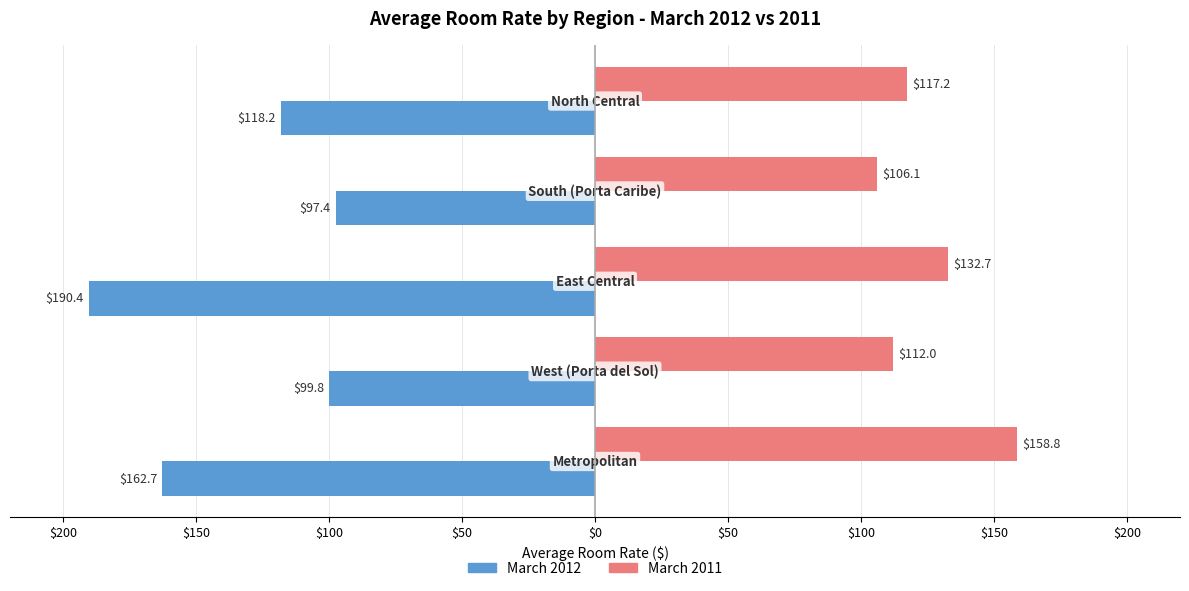

Which series has the widest spread of values?

March 2012